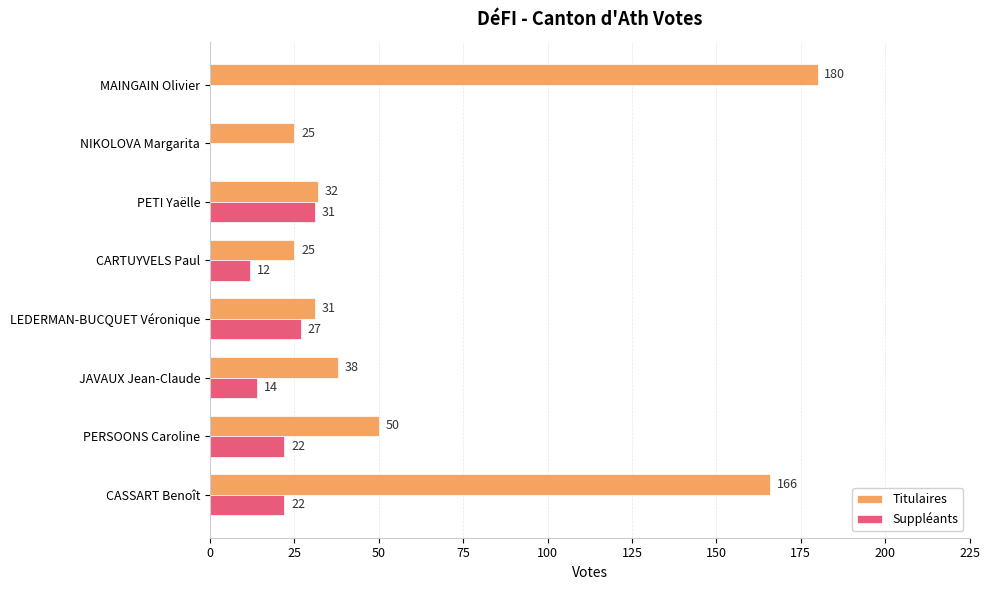

Between PERSOONS Caroline and MAINGAIN Olivier, which series saw the biggest shift?

Titulaires